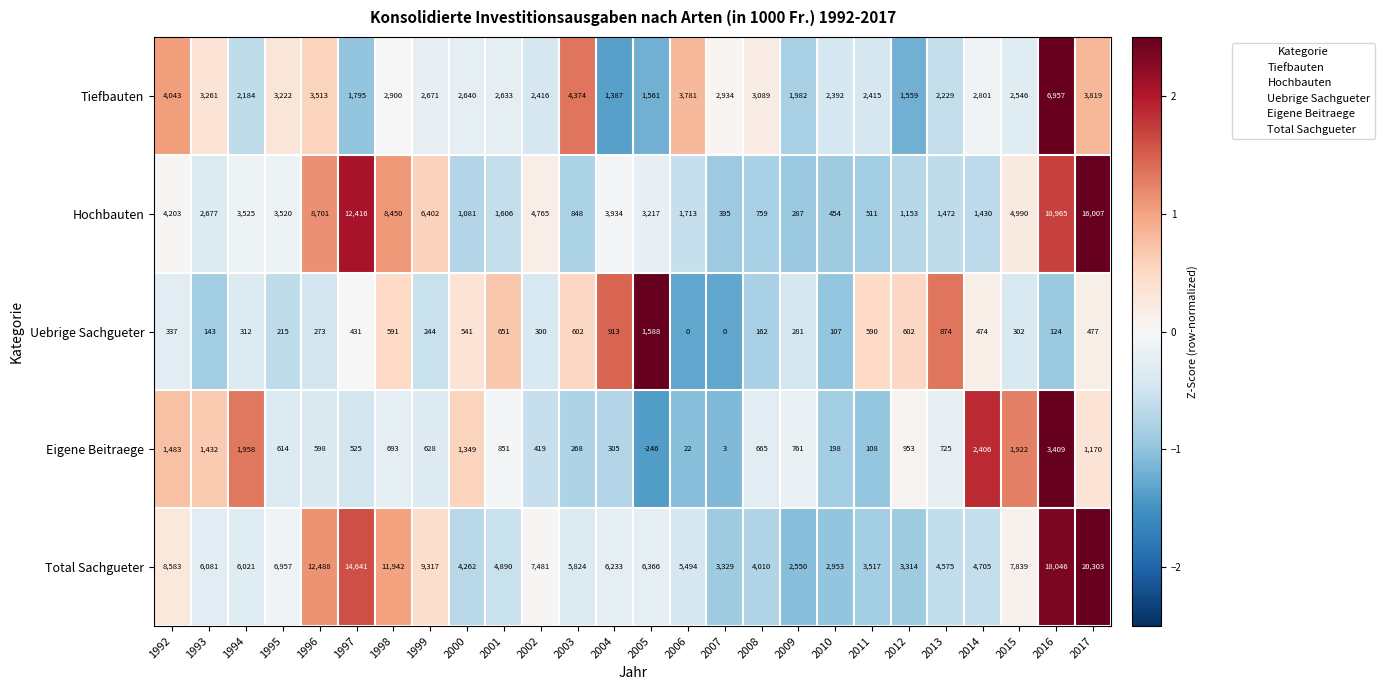

Where is Total Sachgueter nearest to the value 11426?

1998